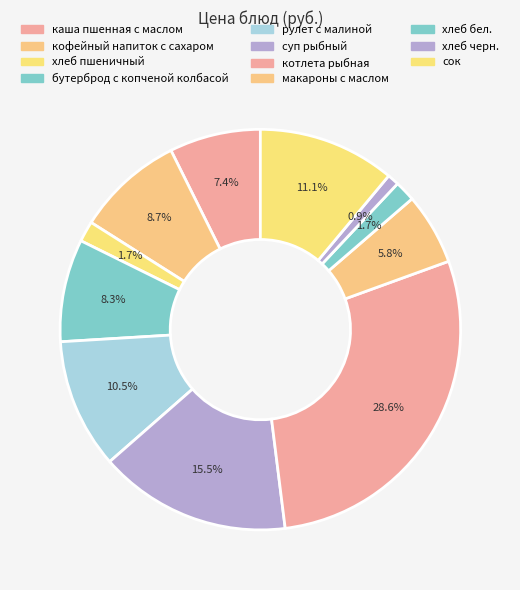

What is the smallest slice in the pie chart?

хлеб черн.